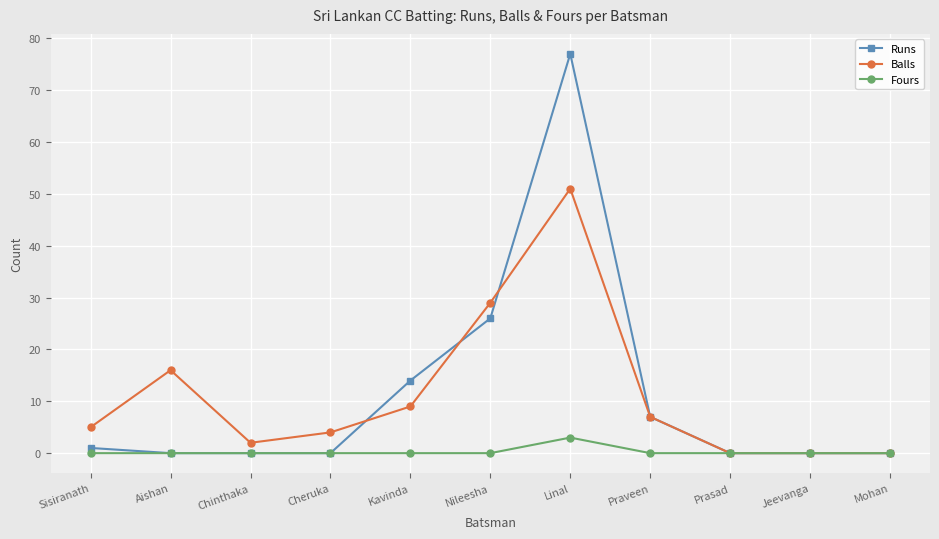

At which category is the sum across all series the highest?

Linal